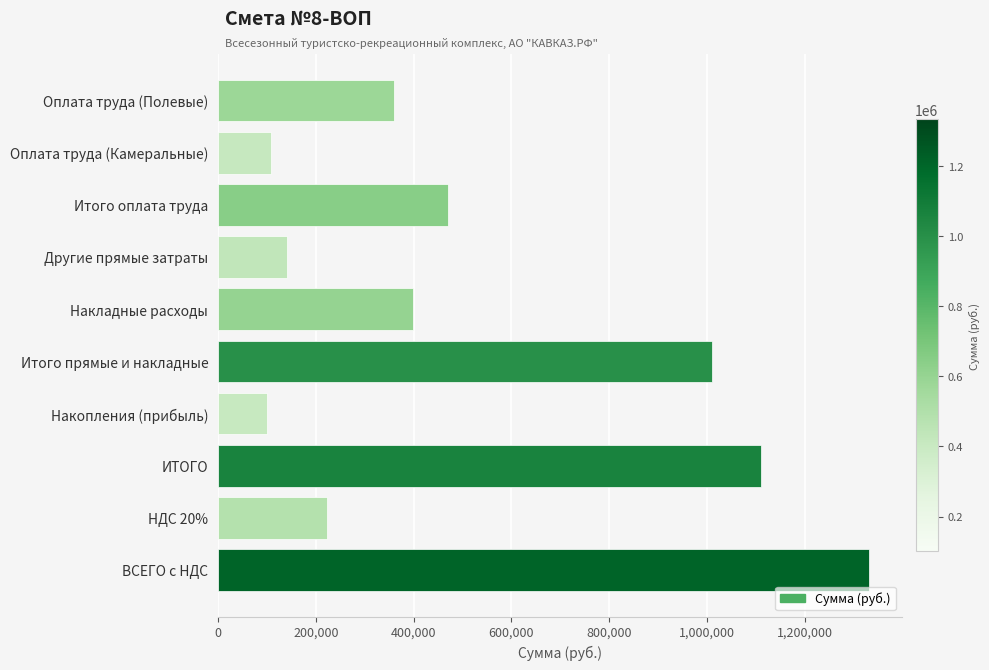

Which category has the highest value across all series?

ВСЕГО с НДС